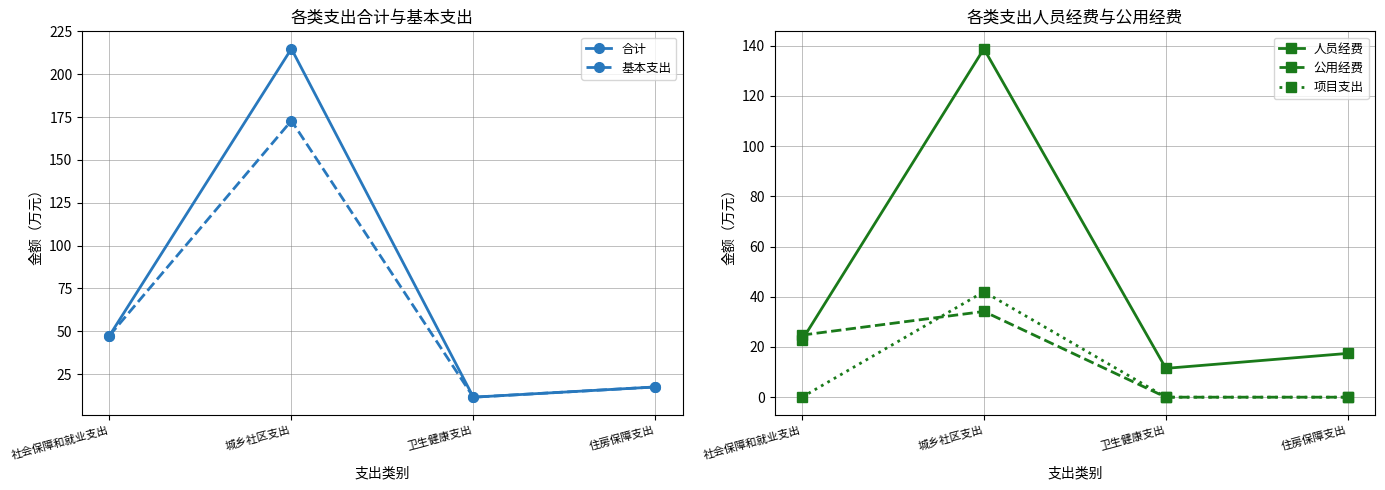

What is the greatest value displayed?

214.9